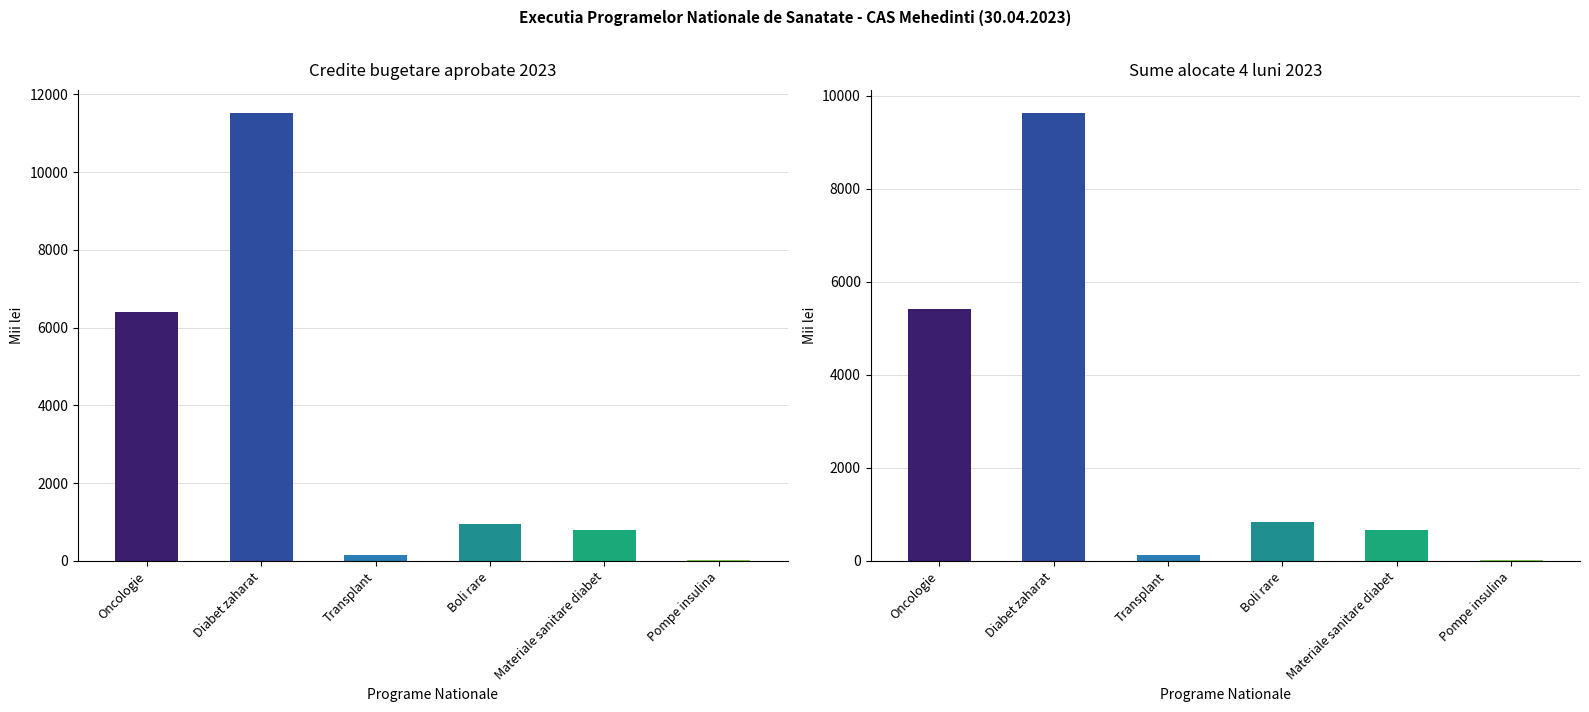

How many data points does each series have?

6